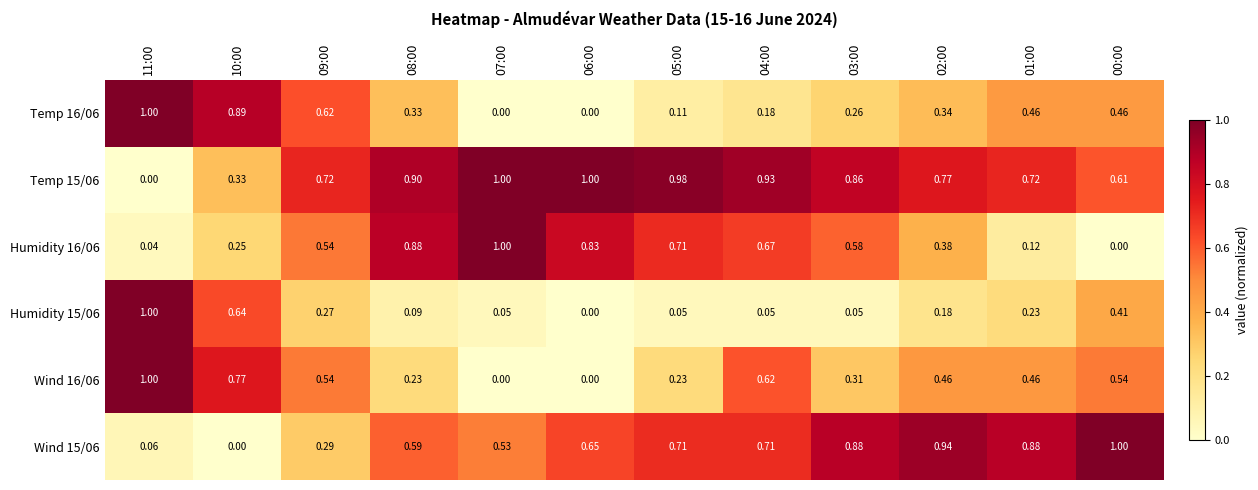

Is the value of Temp 15/06 at 00:00 greater than the value of Humidity 15/06 at 08:00?

Yes